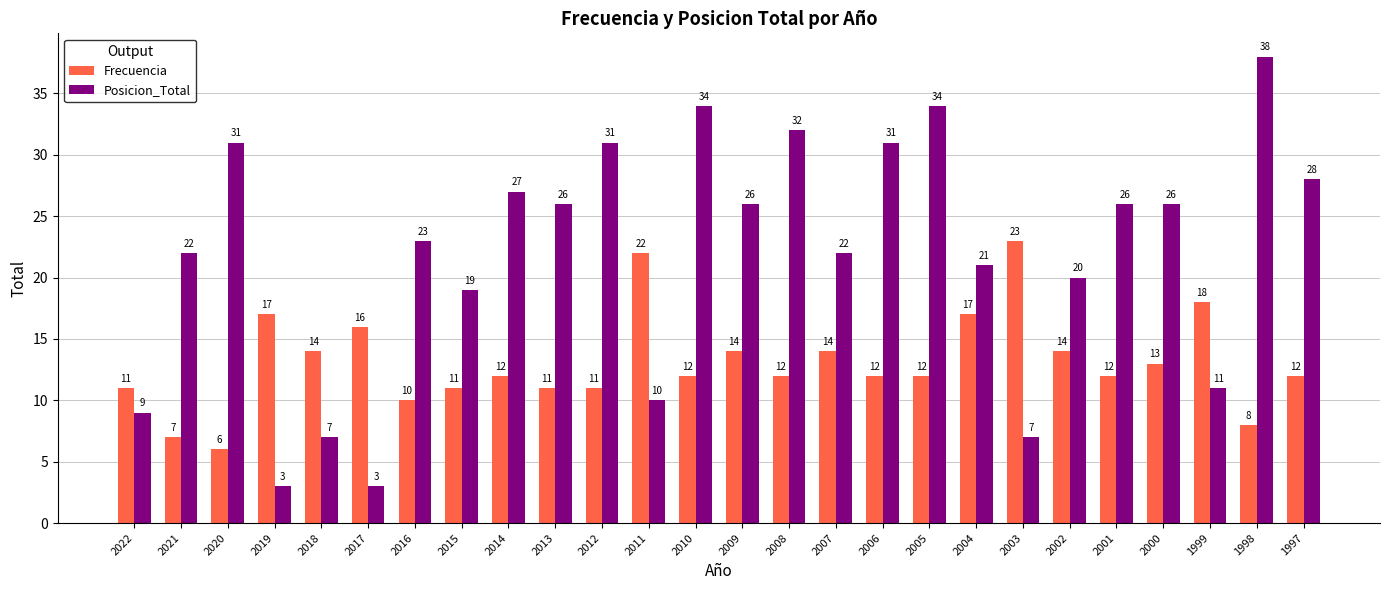

The value of Posicion_Total at 2004 is 12. True or false?

False